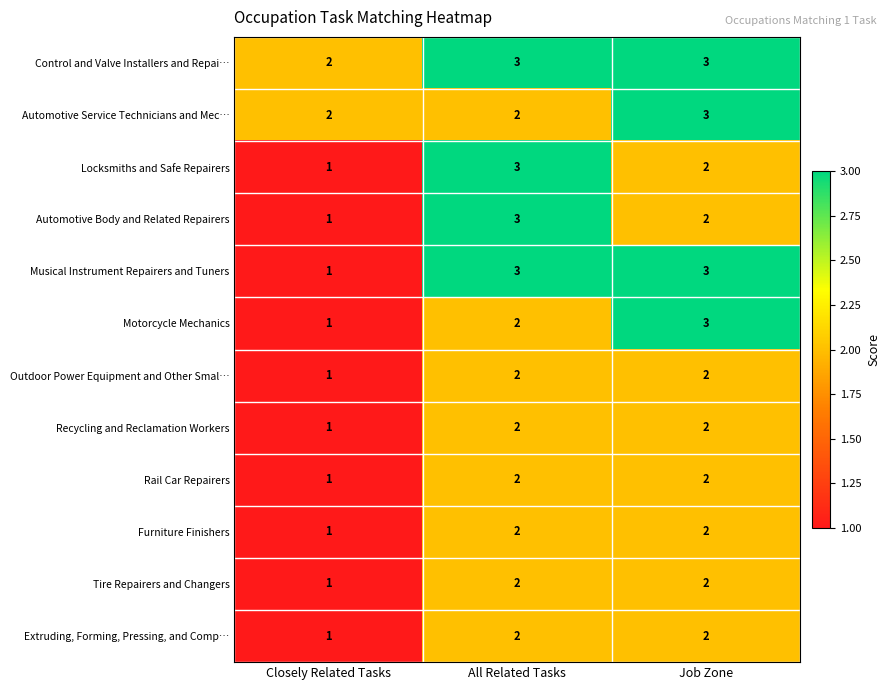

True or false: Recycling and Reclamation Workers has a value of 1 at Closely Related Tasks.

True